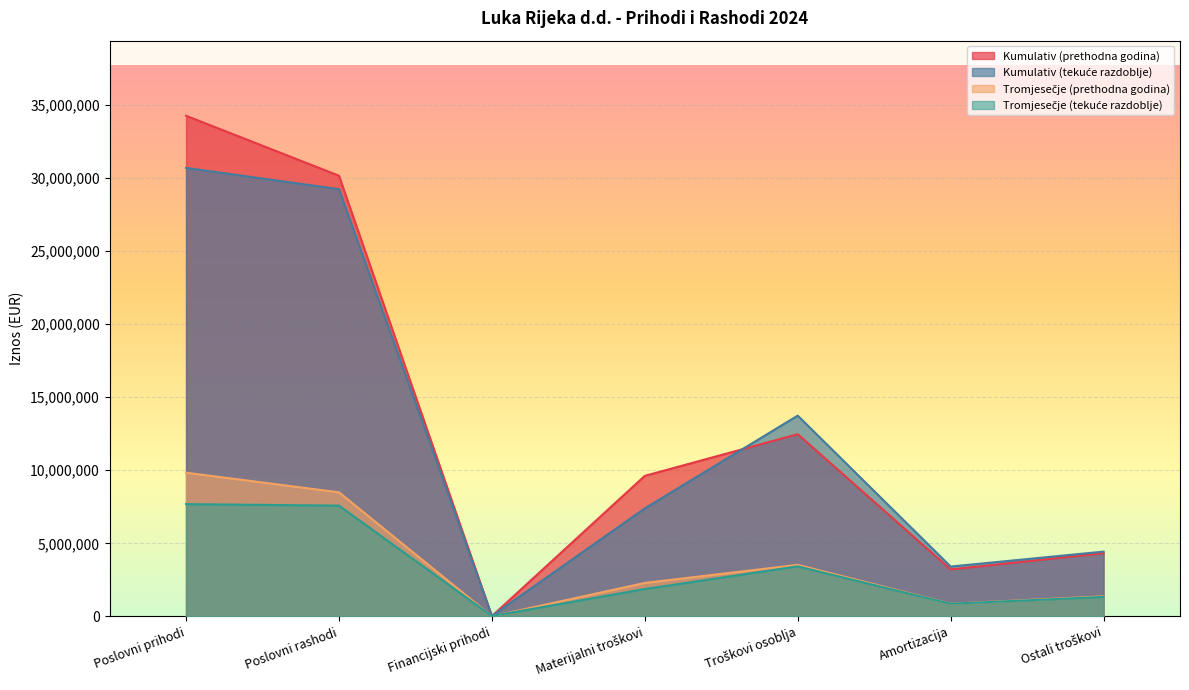

At which category is the sum across all series the highest?

Poslovni prihodi